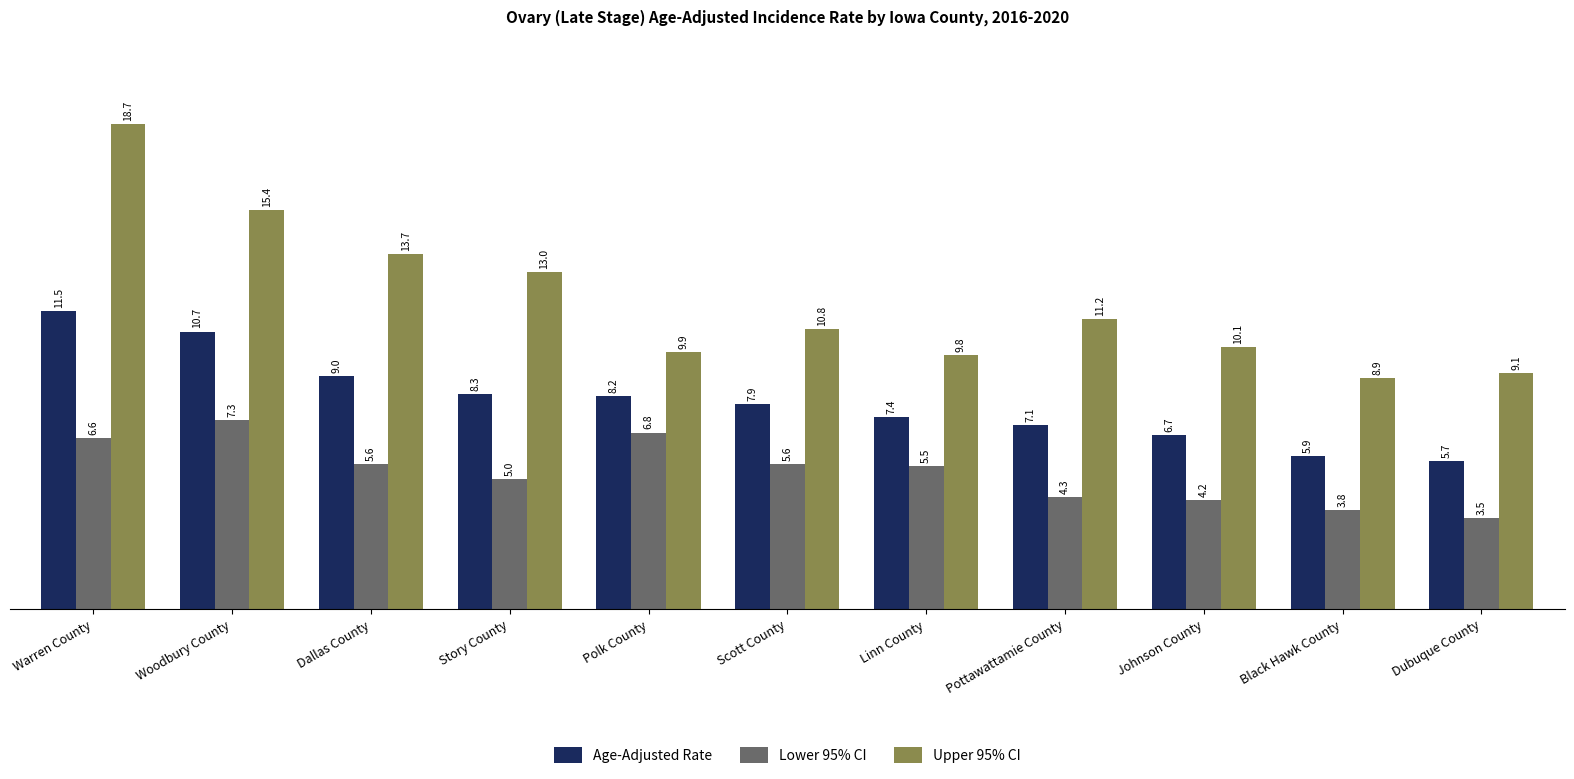

What is the sum of the Lower 95% CI values at Story County and Dallas County?

10.6